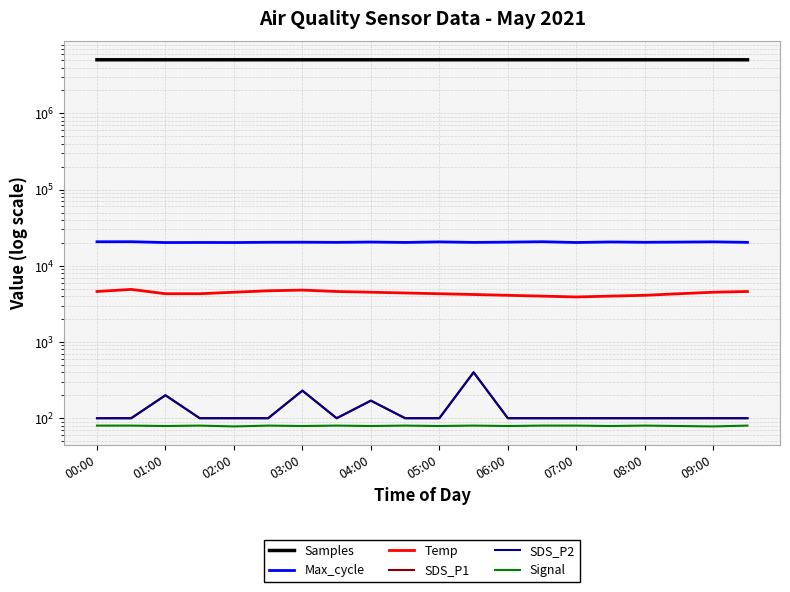

Is it true that SDS_P2 equals 400 at 11?

True